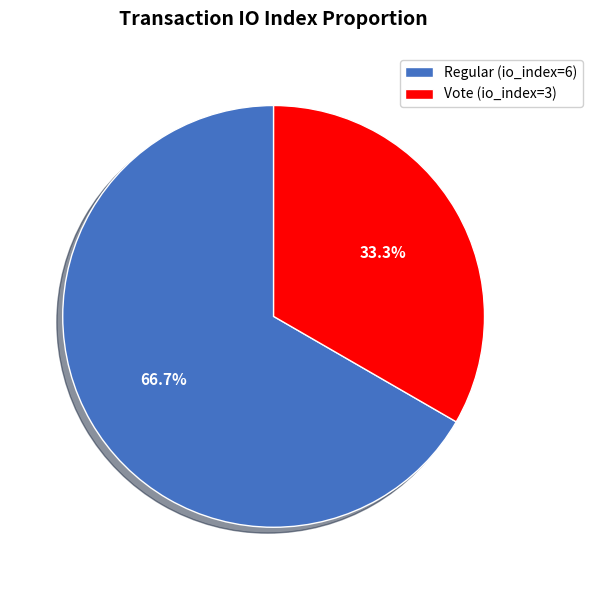

Approximately how many times larger is the value at Regular (io_index=6) compared to Vote (io_index=3)?

2.0